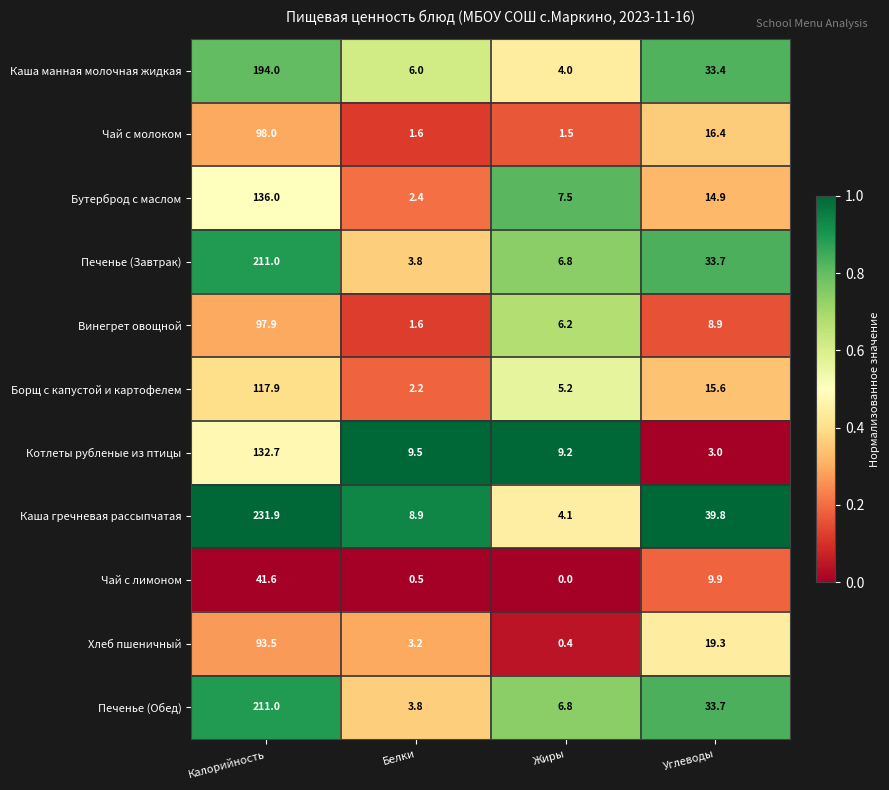

At how many categories does at least one series exceed 0?

4